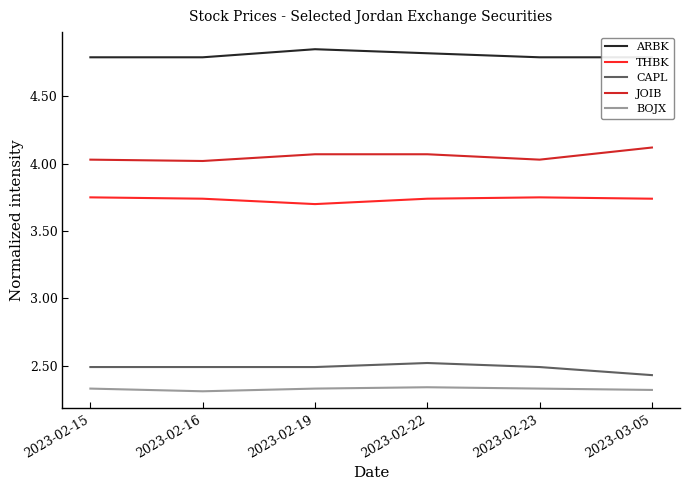

Reading right to left, what are all the values shown in this chart?

ARBK: 4.8	4.8	4.8	4.8	4.8	4.8
THBK: 3.7	3.8	3.7	3.7	3.7	3.8
CAPL: 2.4	2.5	2.5	2.5	2.5	2.5
JOIB: 4.1	4.0	4.1	4.1	4.0	4.0
BOJX: 2.3	2.3	2.3	2.3	2.3	2.3